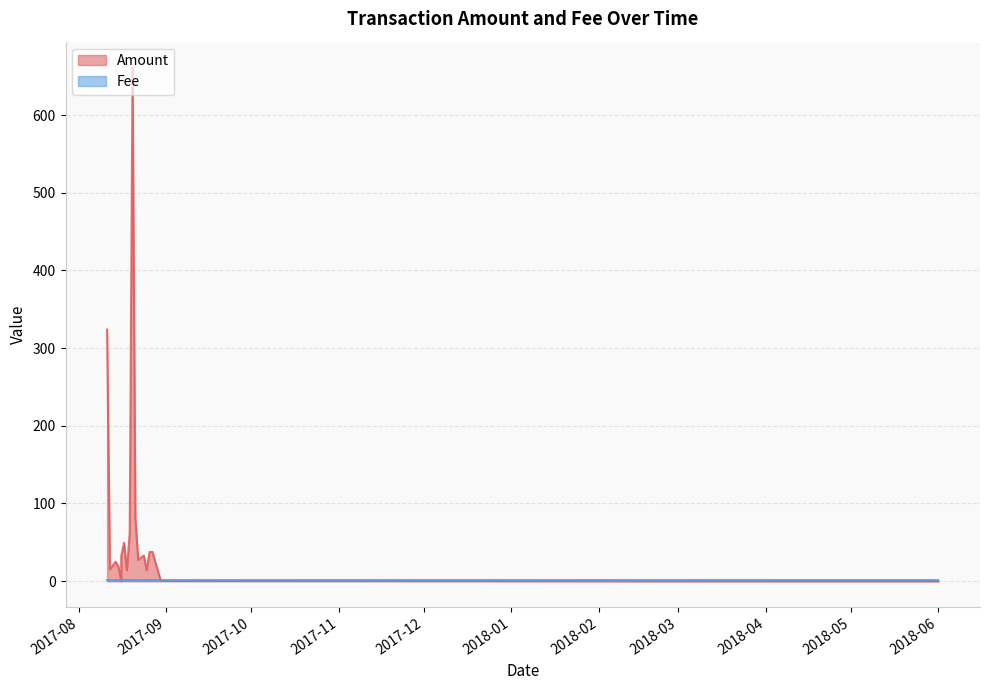

True or false: Fee has more than 1 interior local peaks.

False